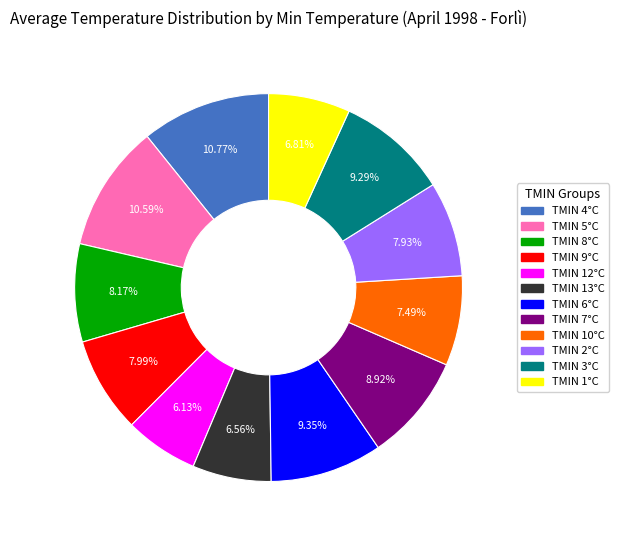

Does any single category account for the majority?

No